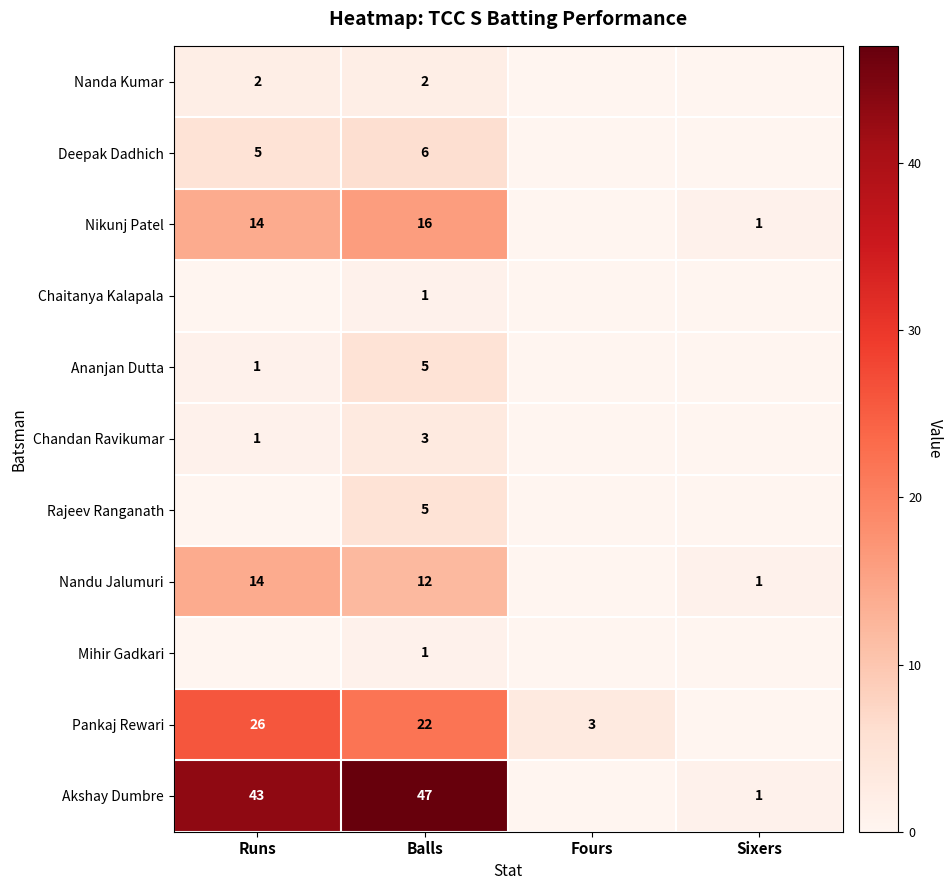

What is the difference between the highest and lowest values at Fours?

3